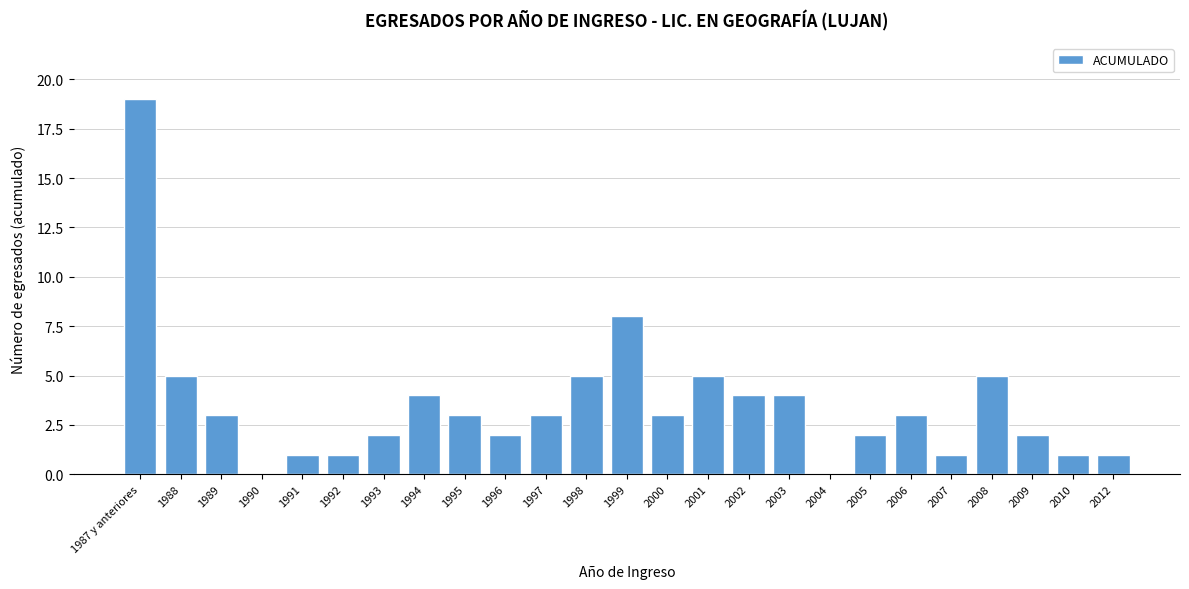

Reading left to right, list all the values displayed in this chart.

1987 y anteriores=19	1988=5	1989=3	1990=0	1991=1	1992=1	1993=2	1994=4	1995=3	1996=2	1997=3	1998=5	1999=8	2000=3	2001=5	2002=4	2003=4	2004=0	2005=2	2006=3	2007=1	2008=5	2009=2	2010=1	2012=1